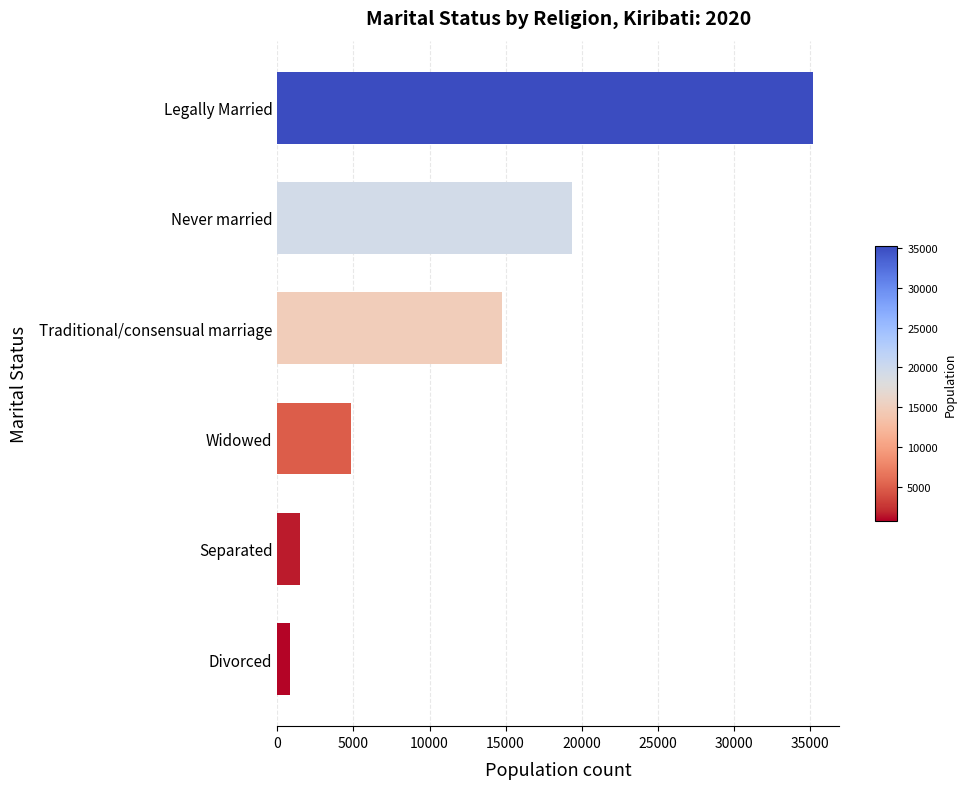

What is the maximum value shown in the chart?

35179